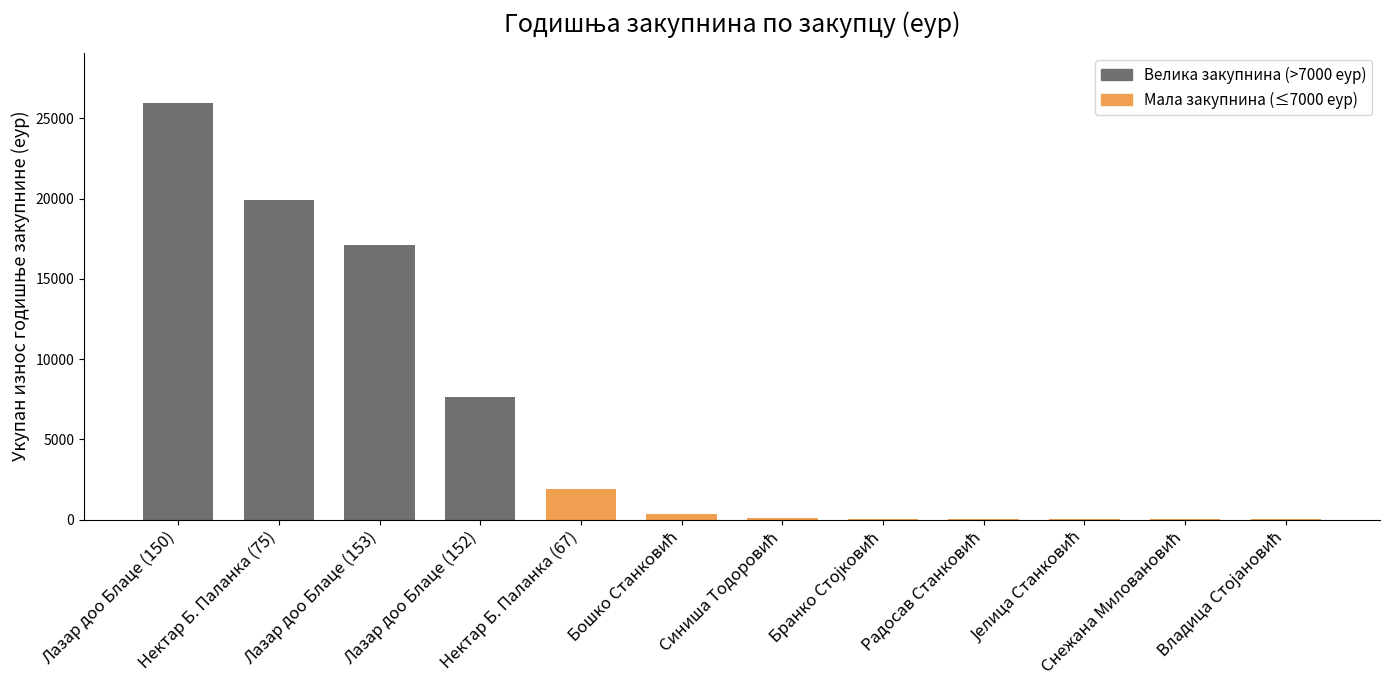

What is the greatest value displayed?

25963.8